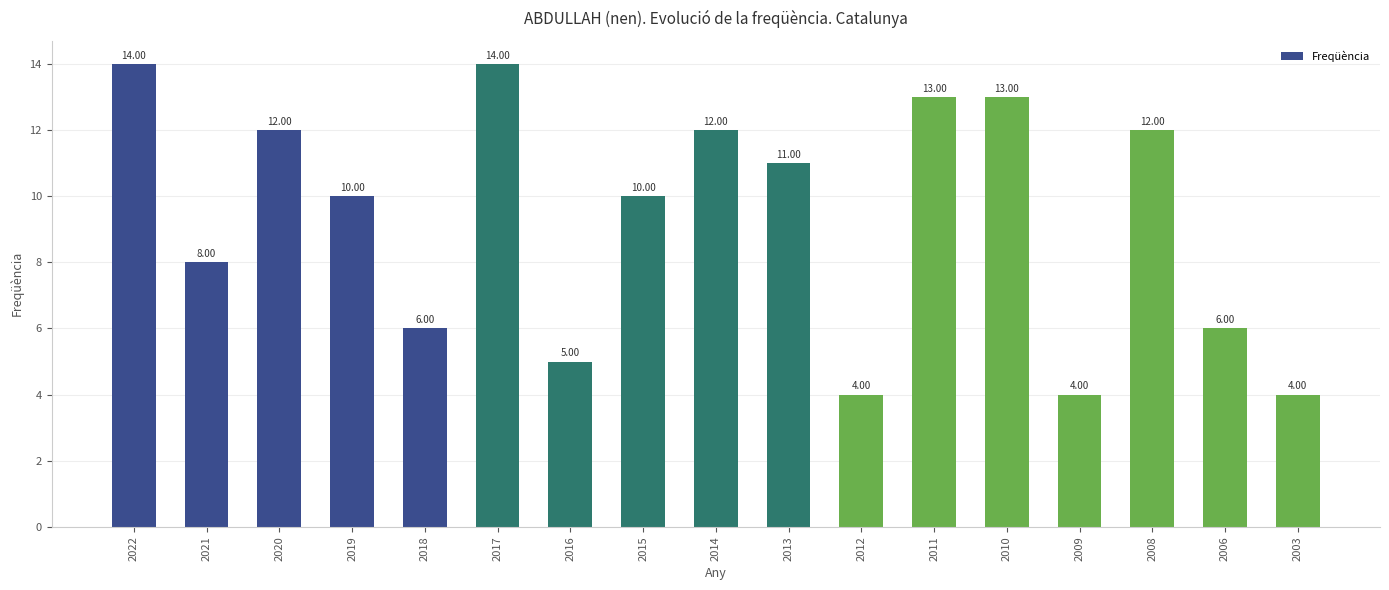

True or false: the data shows 5 at 2016.

True